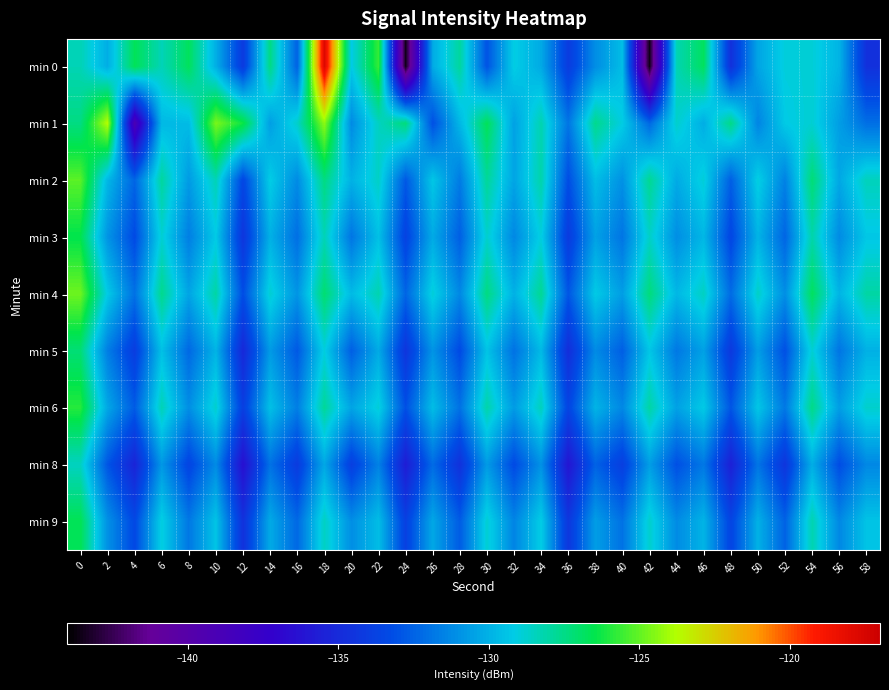

Count the number of data series in this chart.

9